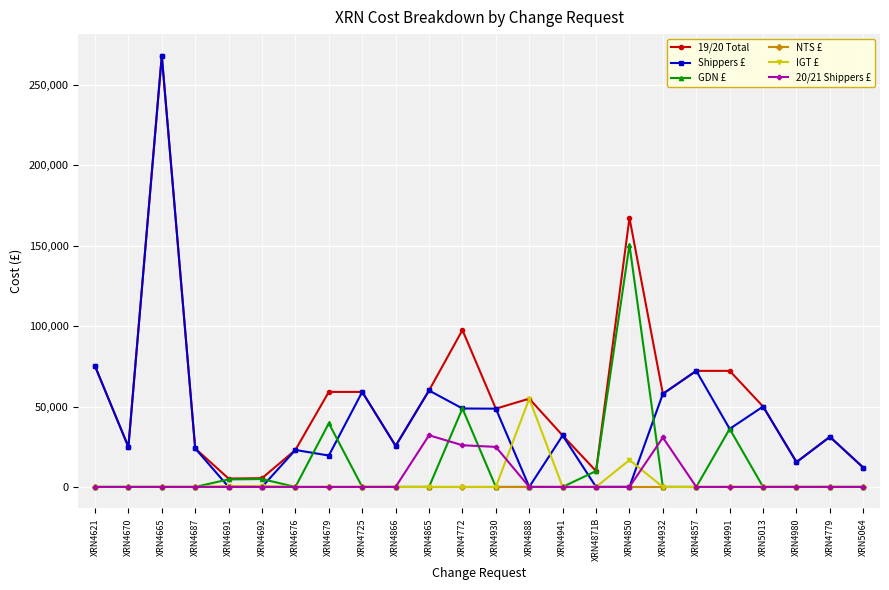

True or false: IGT £ has a value of 23591 at XRN4665.

False